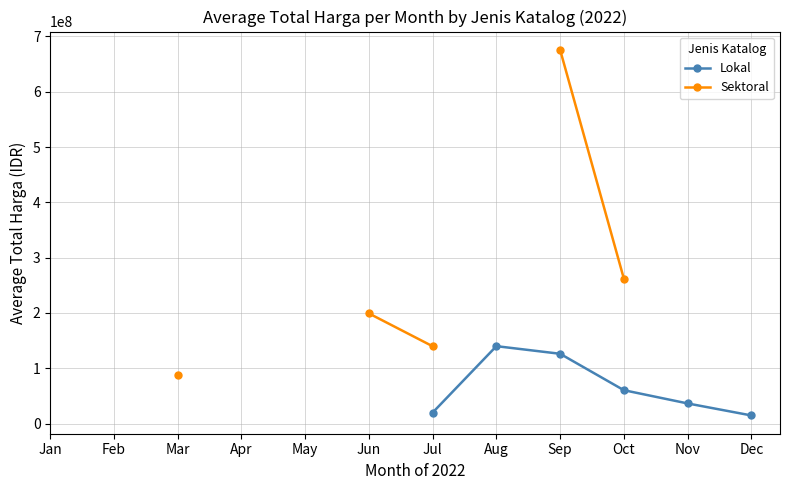

Rank the series by their average value, from lowest to highest.

Lokal, Sektoral